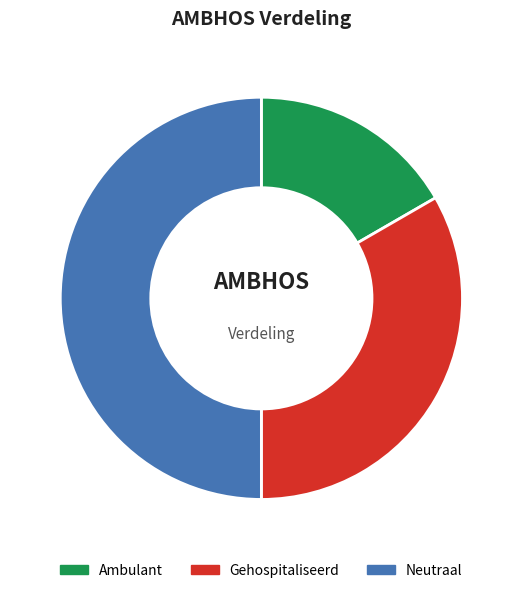

Combined, do Neutraal and Gehospitaliseerd account for over 50%?

Yes